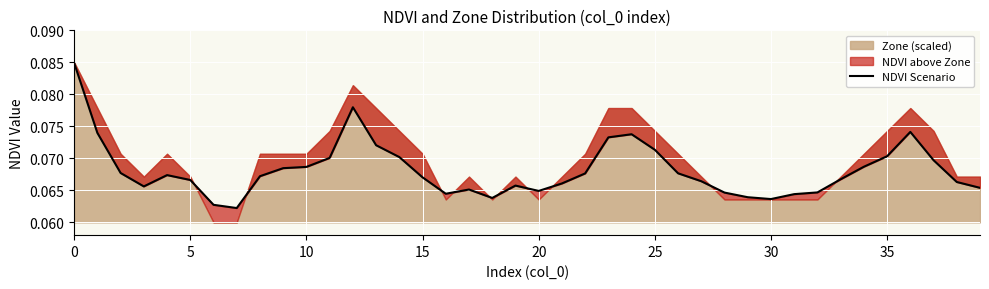

Does the chart display data point markers on the line(s)?

No